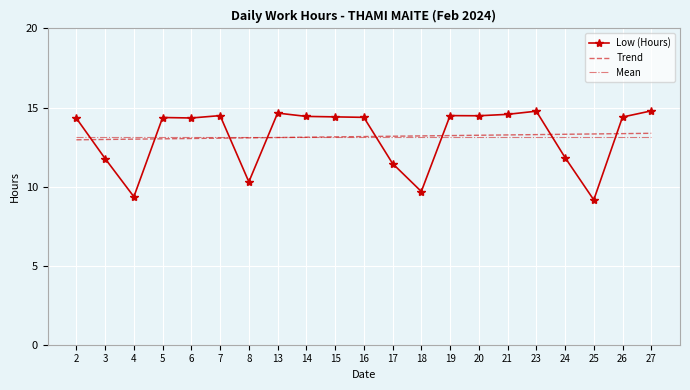

Between which two adjacent categories do Mean and Low (Hours) first intersect?

2 and 3